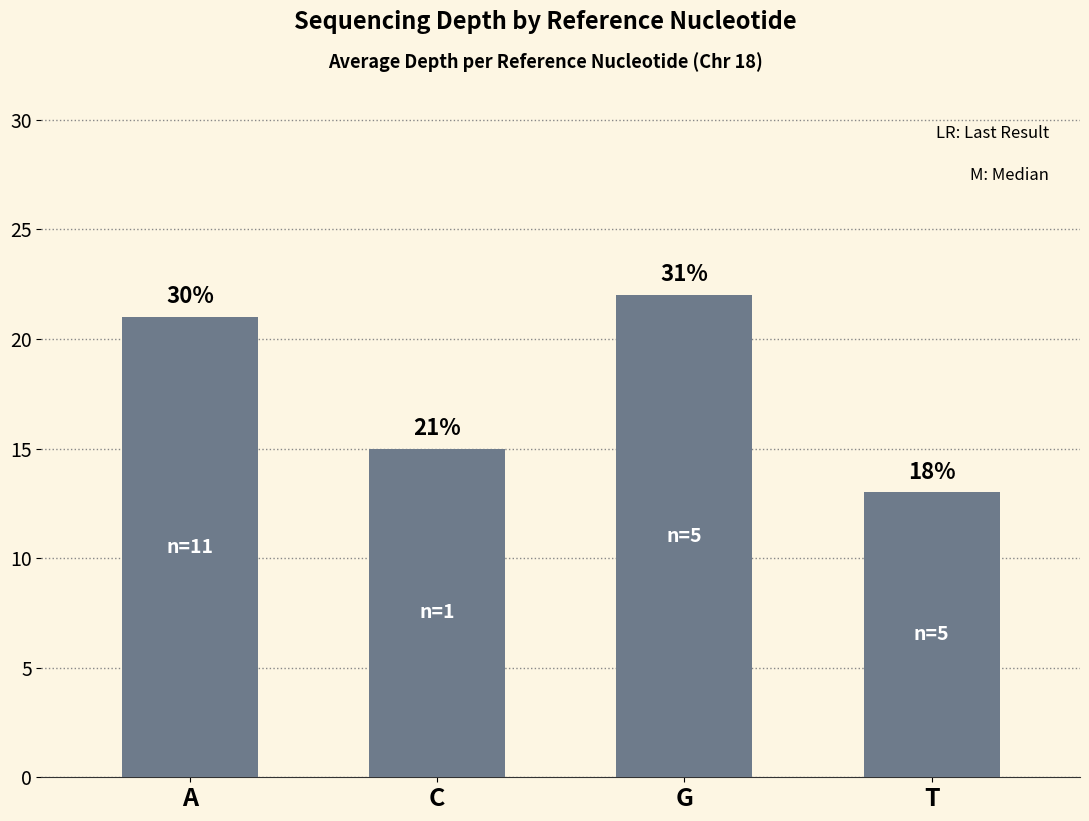

How many bars are there in total?

4